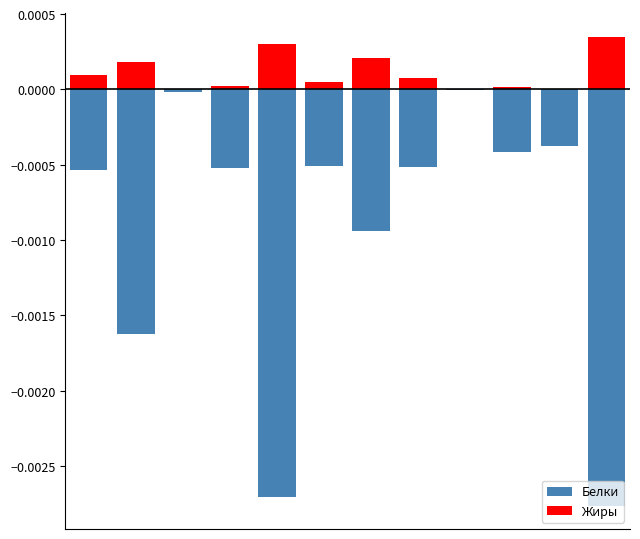

What are all the series names shown in the legend?

Белки, Жиры